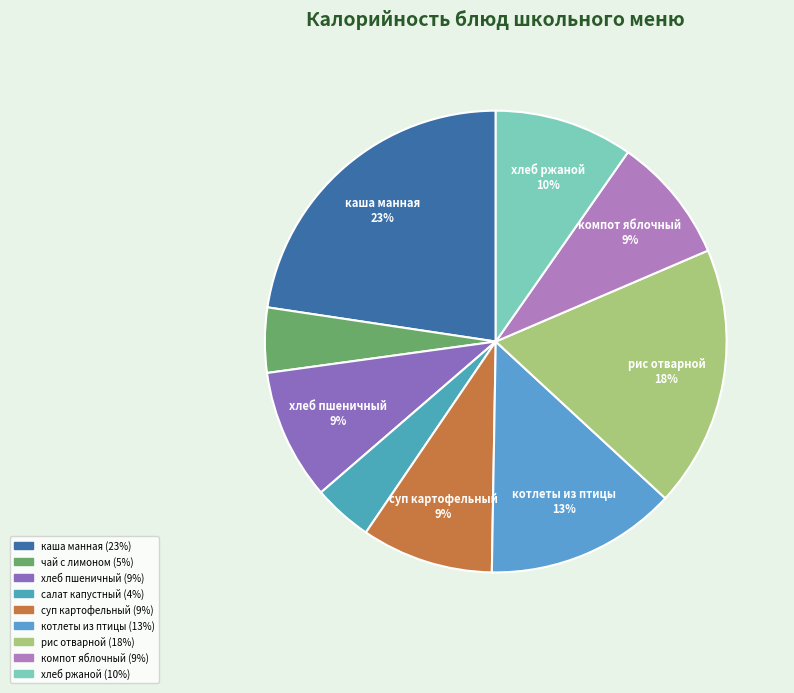

Rank the categories by value from highest to lowest.

каша молочная манная с маслом, рис отварной, котлеты руб. из филе птицы с соусом, хлеб ржано-пшеничный, суп картоф. с макар. изделиями птицей, хлеб пшеничный, компот из св.яблок, чай с лимоном, салат из белокачанной капусты с яблоками